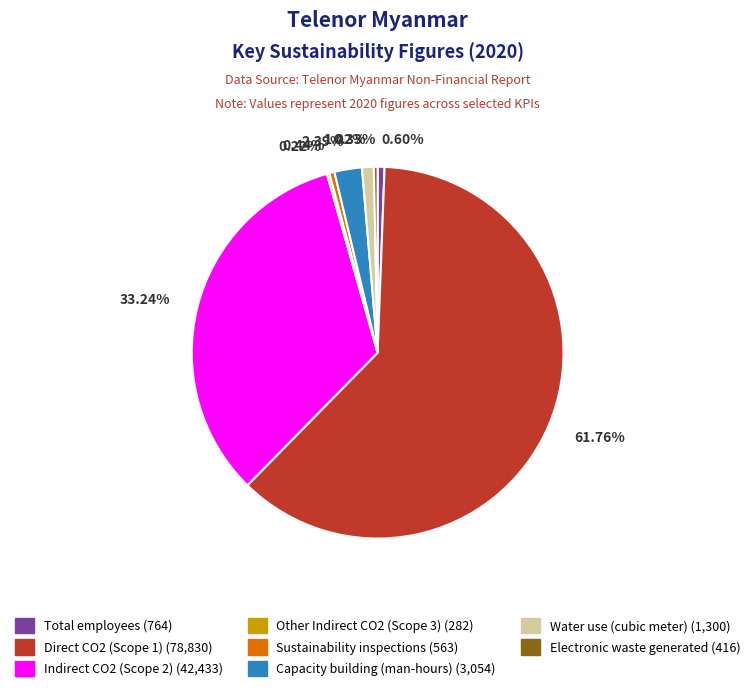

Is it true that Direct CO2 (Scope 1) is 62% of the pie?

True